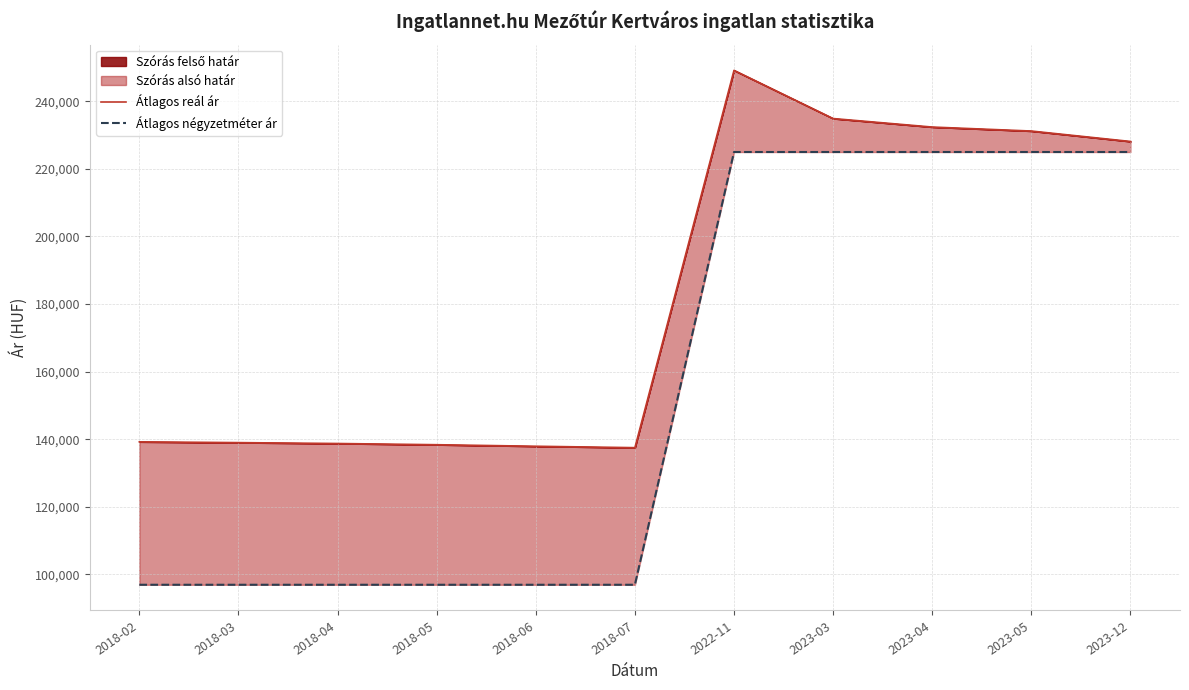

What position from the left is 2018-05?

4